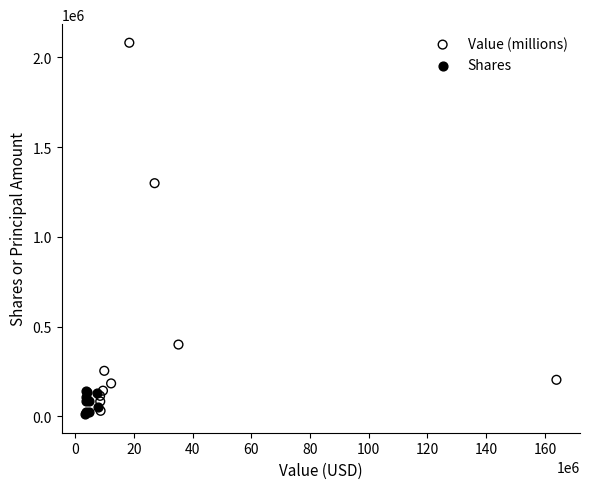

What are all the series names shown in the legend?

Value (millions), Shares